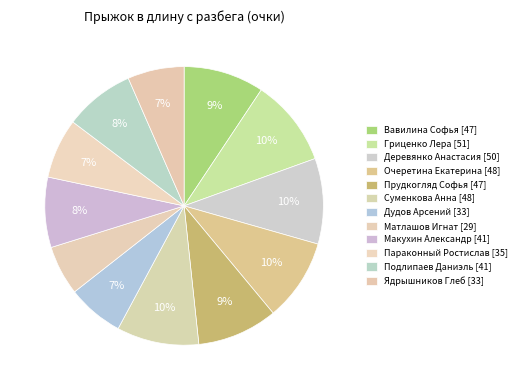

Which category has the smallest portion of the pie?

Матлашов Игнат [29]